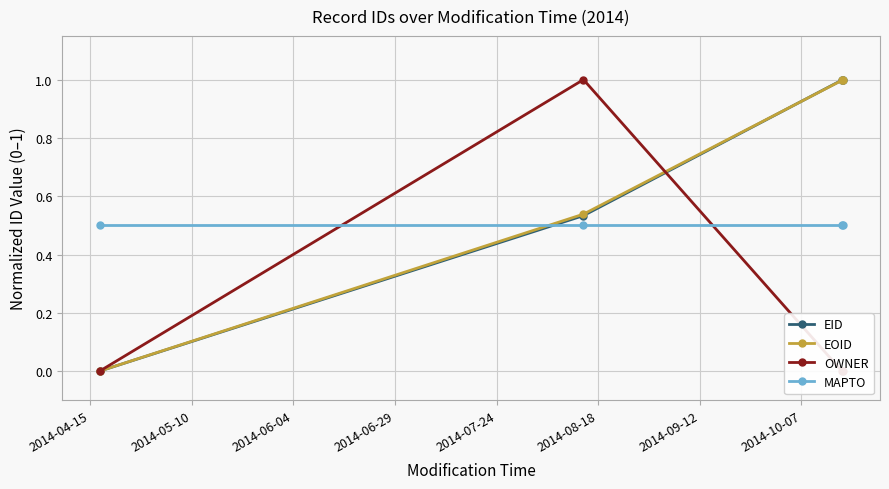

How many values in EID are above zero?

3